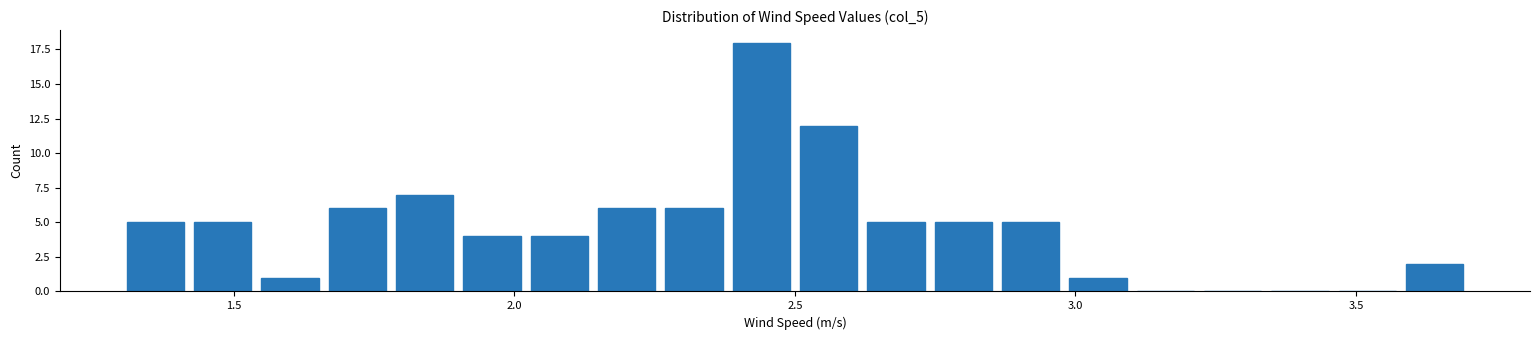

Read against the x-axis, roughly where is the centre of the tallest bar?

2.45